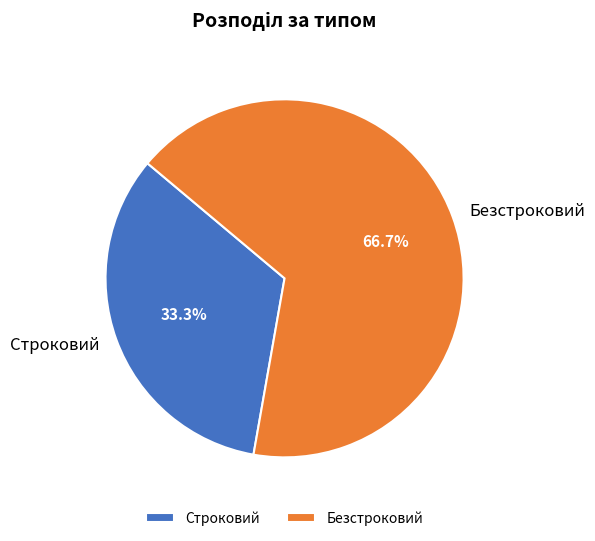

To the nearest percent, what is the difference between the Строковий and Безстроковий slice percentages?

33%